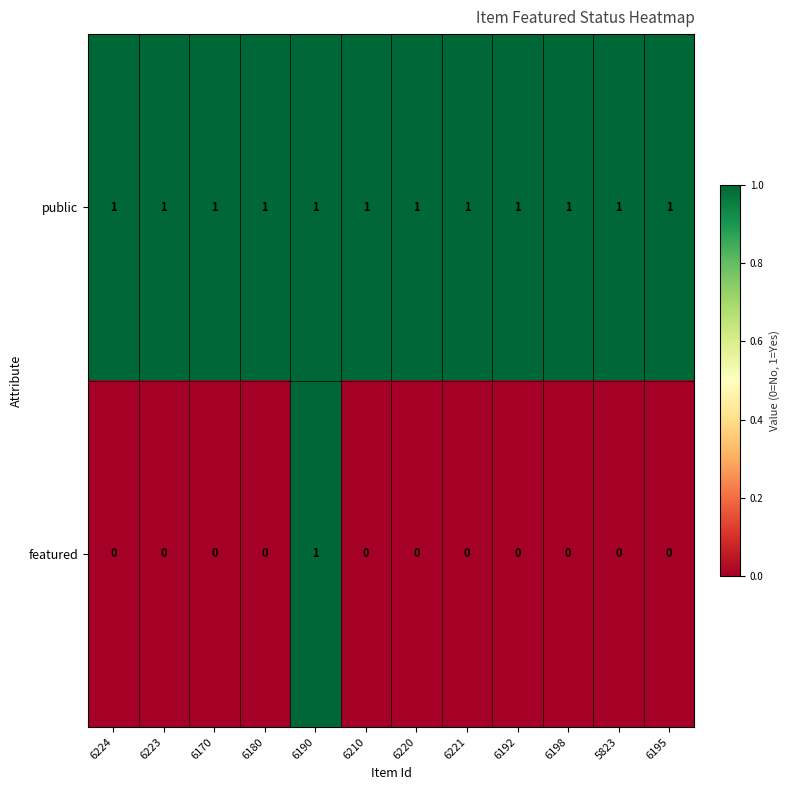

Which series has the widest spread of values?

featured